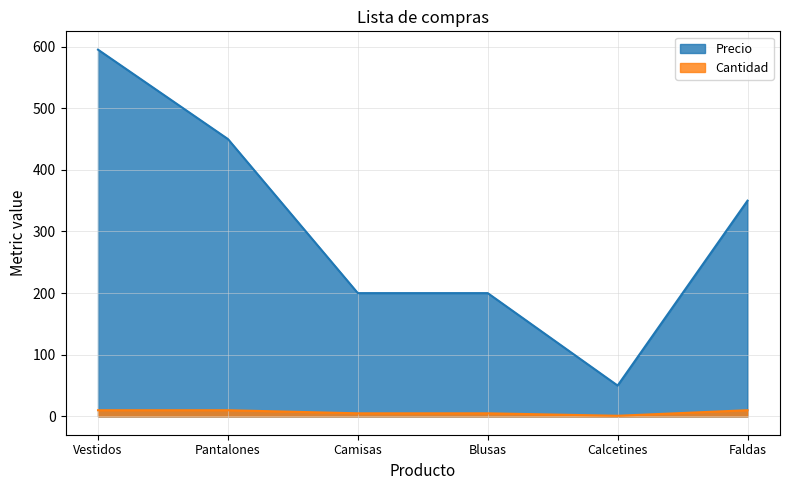

List the series in order of their peak value, highest first.

Precio, Cantidad